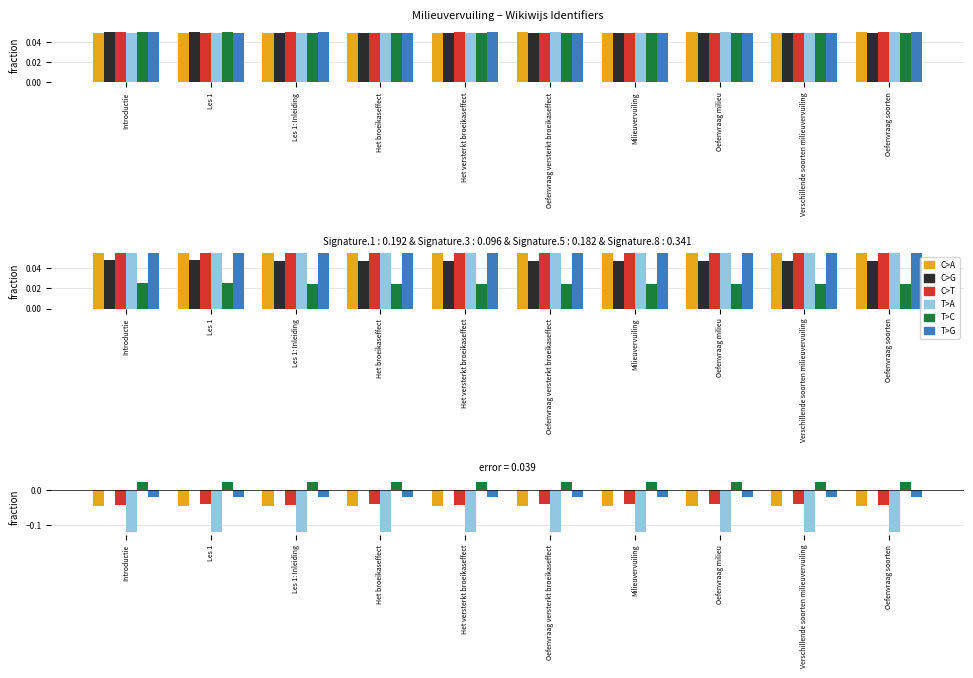

List the series in order of their peak value, lowest first.

T>A, C>A, C>T, T>G, C>G, T>C